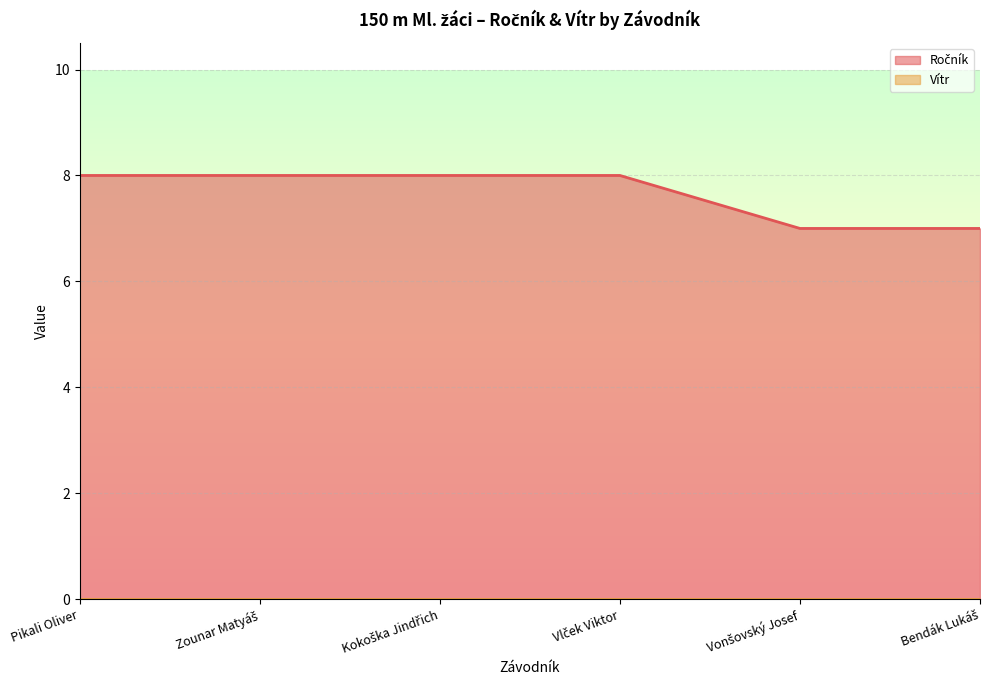

What is the difference between the maximum and minimum values?

1